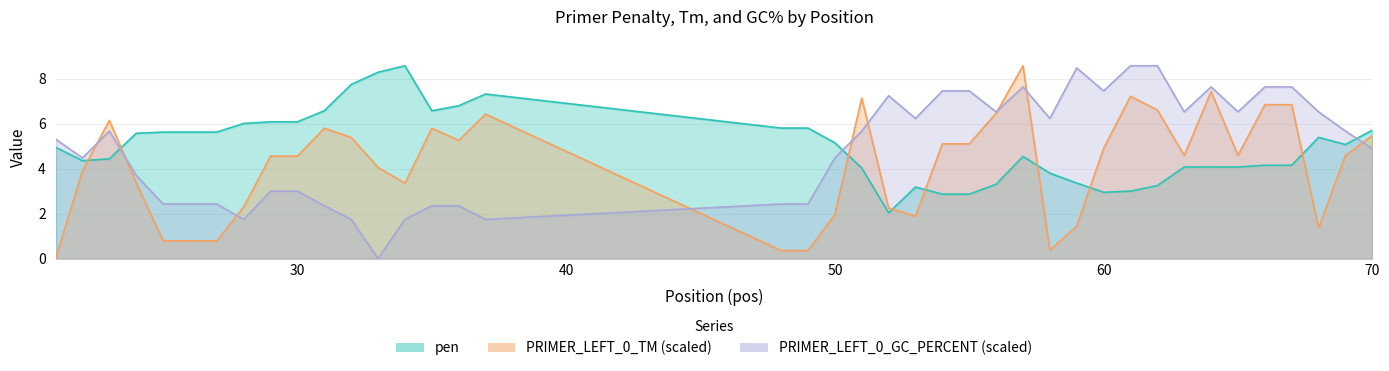

Reading left to right, list all the values displayed in this chart.

pen: 5.0	4.4	4.4	5.6	5.6	5.6	5.6	6.0	6.1	6.1	6.6	7.8	8.3	8.6	6.6	6.8	7.3	5.8	5.8	5.2	4.0	2.0	3.2	2.9	2.9	3.3	4.6	3.8	3.4	3.0	3.0	3.3	4.1	4.1	4.1	4.2	4.2	5.4	5.1	5.7
PRIMER_LEFT_0_TM: 0.0	3.9	6.2	3.4	0.8	0.8	0.8	2.3	4.6	4.6	5.8	5.4	4.1	3.4	5.8	5.3	6.4	0.4	0.4	2.0	7.2	2.3	1.9	5.1	5.1	6.5	8.6	0.4	1.5	4.9	7.2	6.6	4.6	7.4	4.6	6.9	6.9	1.4	4.6	5.5
PRIMER_LEFT_0_GC_PERCENT: 5.3	4.5	5.7	3.7	2.4	2.4	2.4	1.7	3.0	3.0	2.4	1.7	0.0	1.7	2.4	2.4	1.7	2.4	2.4	4.5	5.7	7.3	6.2	7.5	7.5	6.5	7.6	6.2	8.5	7.5	8.6	8.6	6.5	7.6	6.5	7.6	7.6	6.5	5.7	4.9